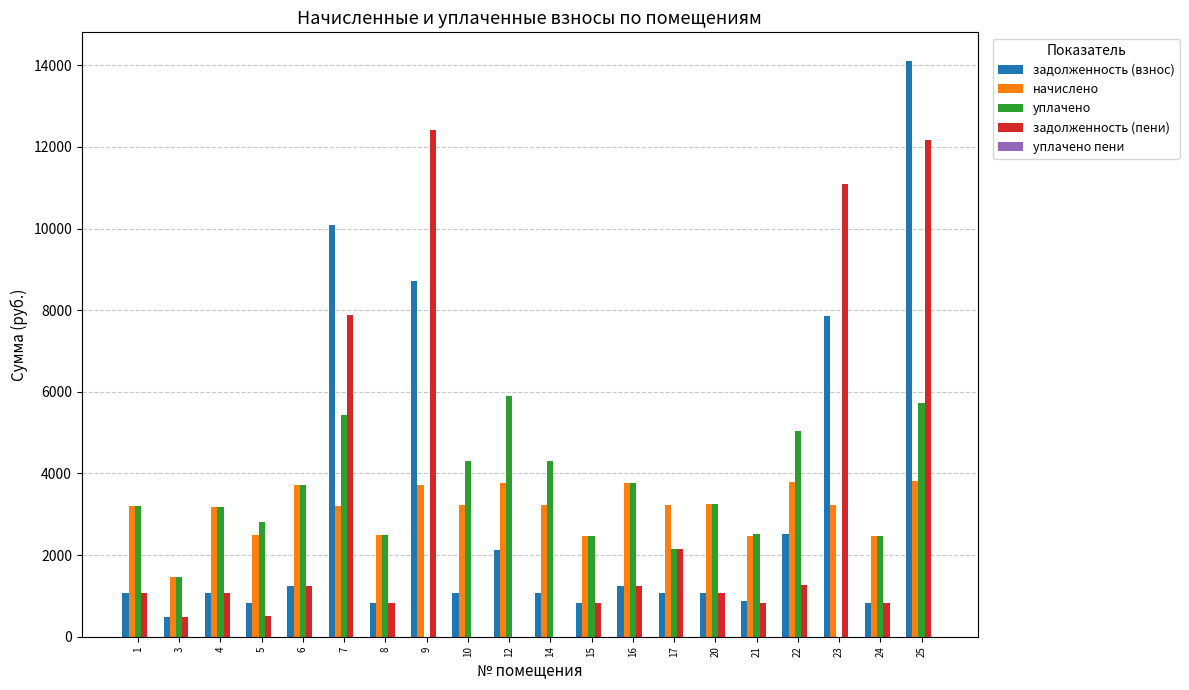

What is the total value across all series at 15?

6597.5